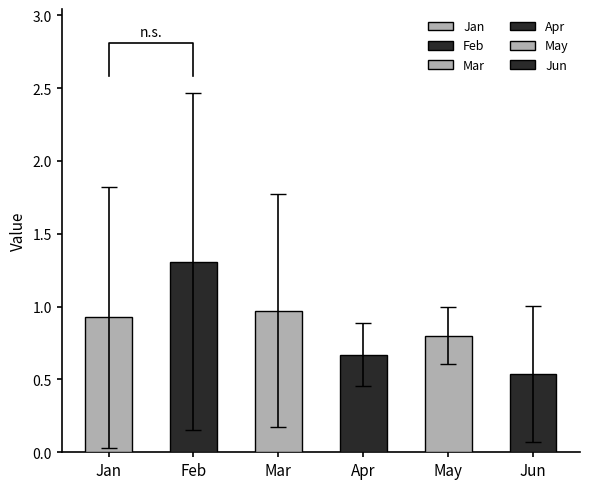

What is the difference between the maximum and minimum values in the May series?

0.6